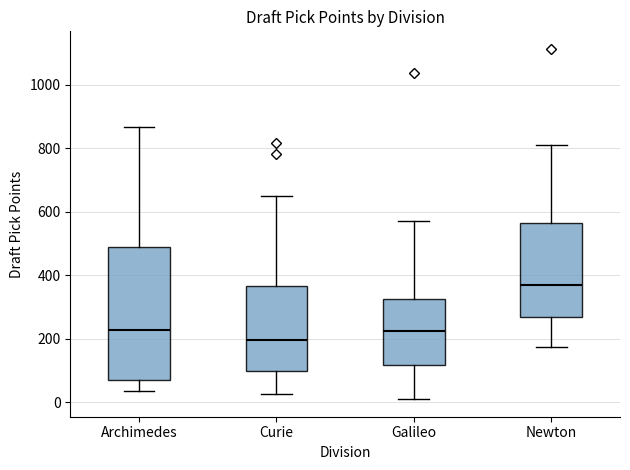

Which box has the lowest median line?

Curie